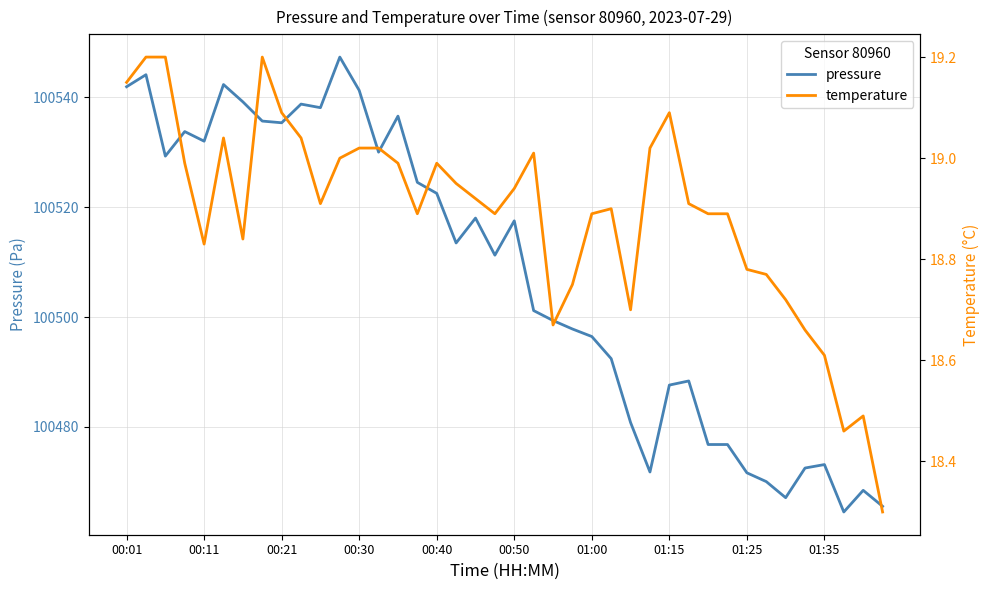

What is the highest value of the pressure series?

100547.3